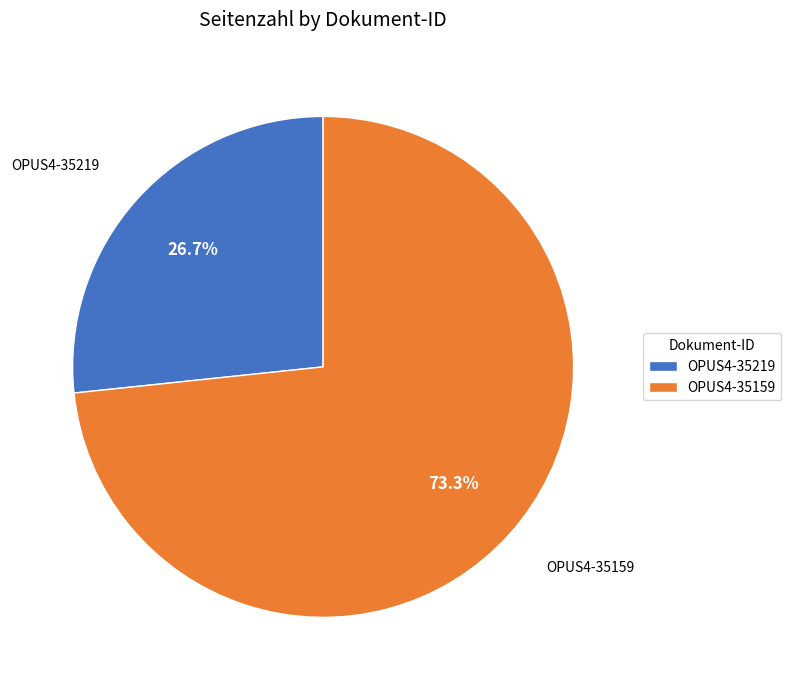

To the nearest percent, what percentage of the pie is OPUS4-35159?

73%